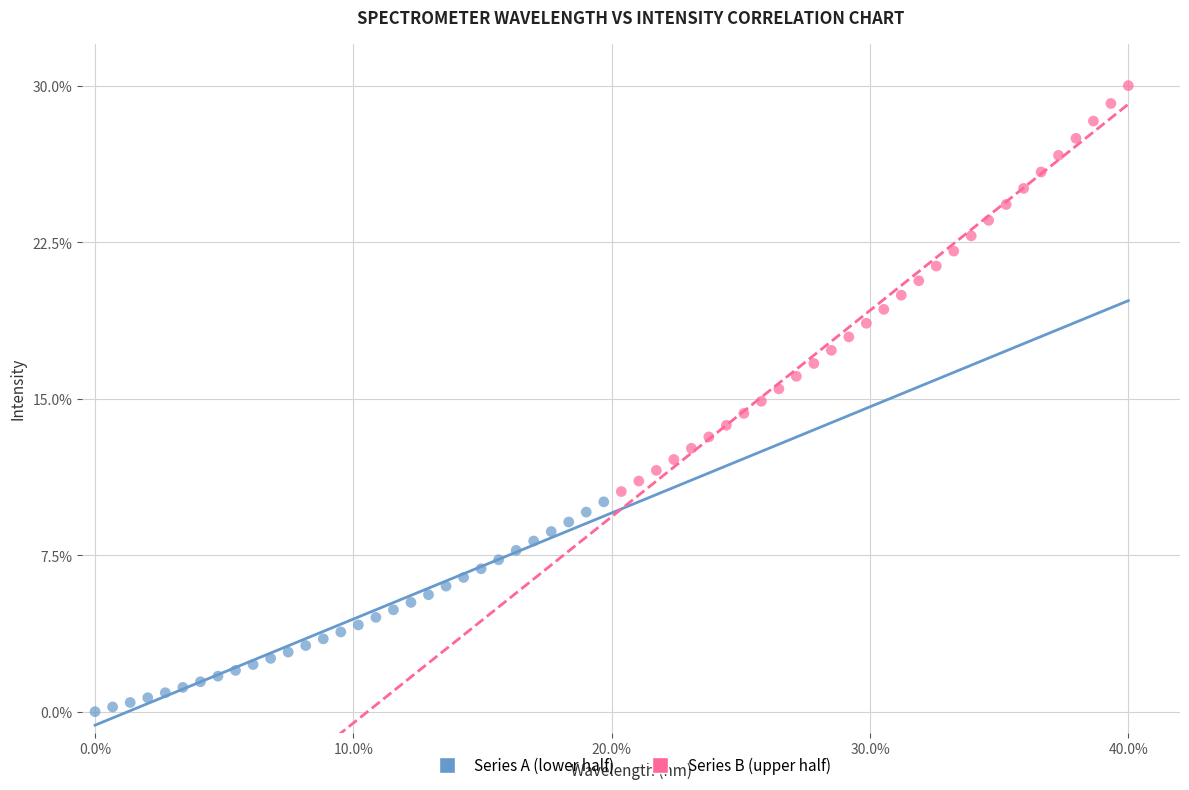

What are all the series names shown in the legend?

Series A (lower half), Series B (upper half)